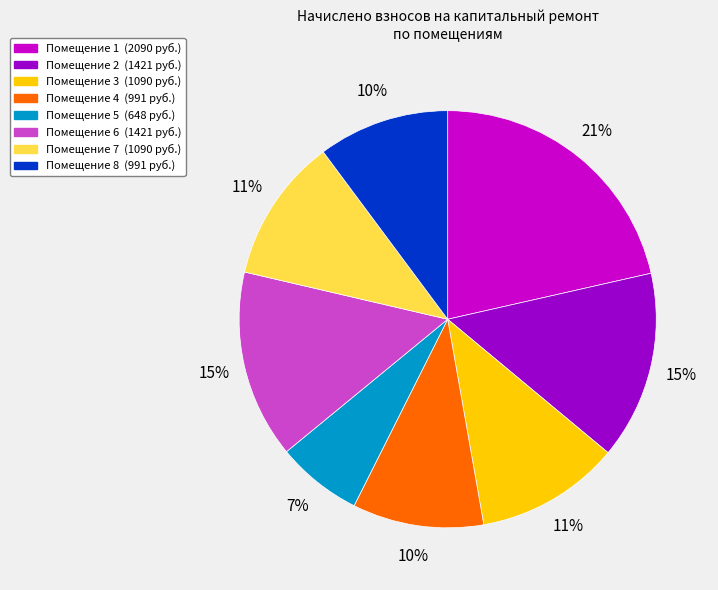

Does any single category account for the majority?

No